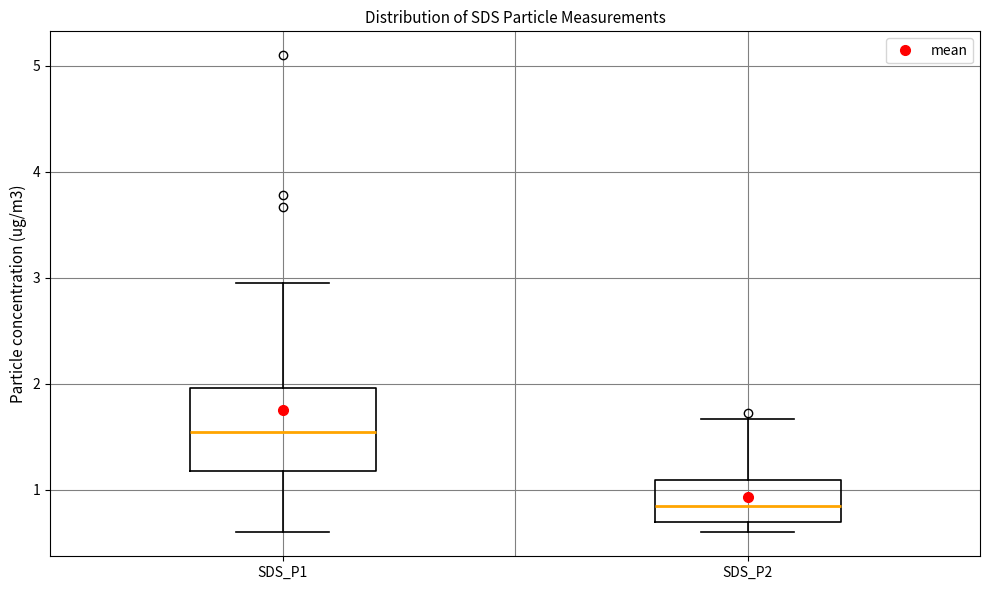

Reading left to right, transcribe this box plot: for each box, give where its median line is, the range the box spans, and where its two whiskers end, as read against the y-axis. The values are not printed on the chart, so give them approximately, as read against the axis.

SDS_P1: median 1.6, box 1.2 to 2.0, whiskers 0.6 to 3.0
SDS_P2: median 0.9, box 0.7 to 1.1, whiskers 0.6 to 1.7